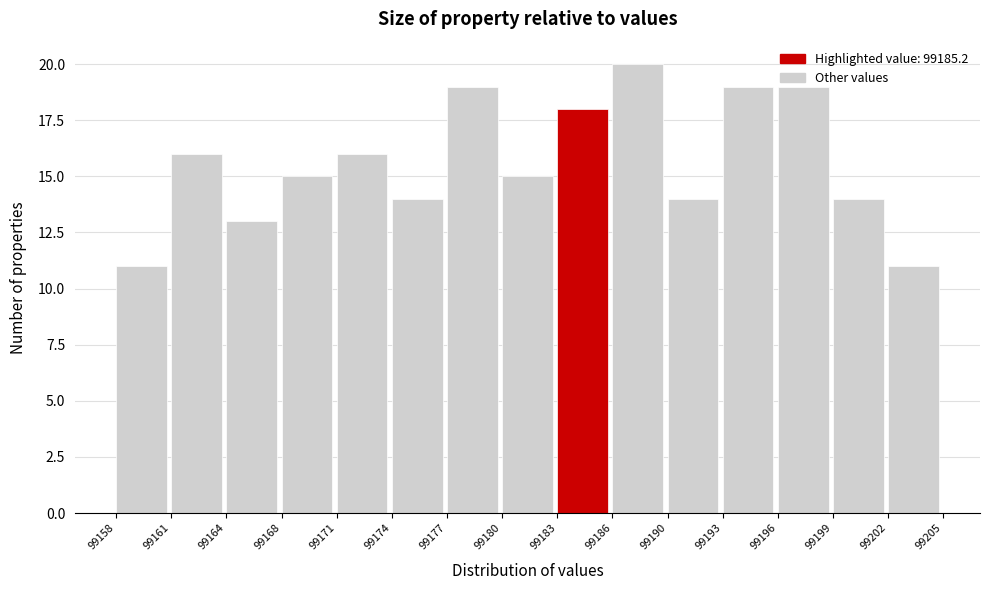

Reading left to right, list every bar in this chart as the range it spans on the x-axis followed by its height. The values are not printed on the chart, so give them approximately, as read against the axis.

99158 to 99161: 11
99161 to 99164: 16
99164 to 99168: 13
99168 to 99171: 15
99171 to 99174: 16
99174 to 99177: 14
99177 to 99180: 19
99180 to 99183: 15
99183 to 99186: 18
99186 to 99190: 20
99190 to 99193: 14
99193 to 99196: 19
99196 to 99199: 19
99199 to 99202: 14
99202 to 99205: 11